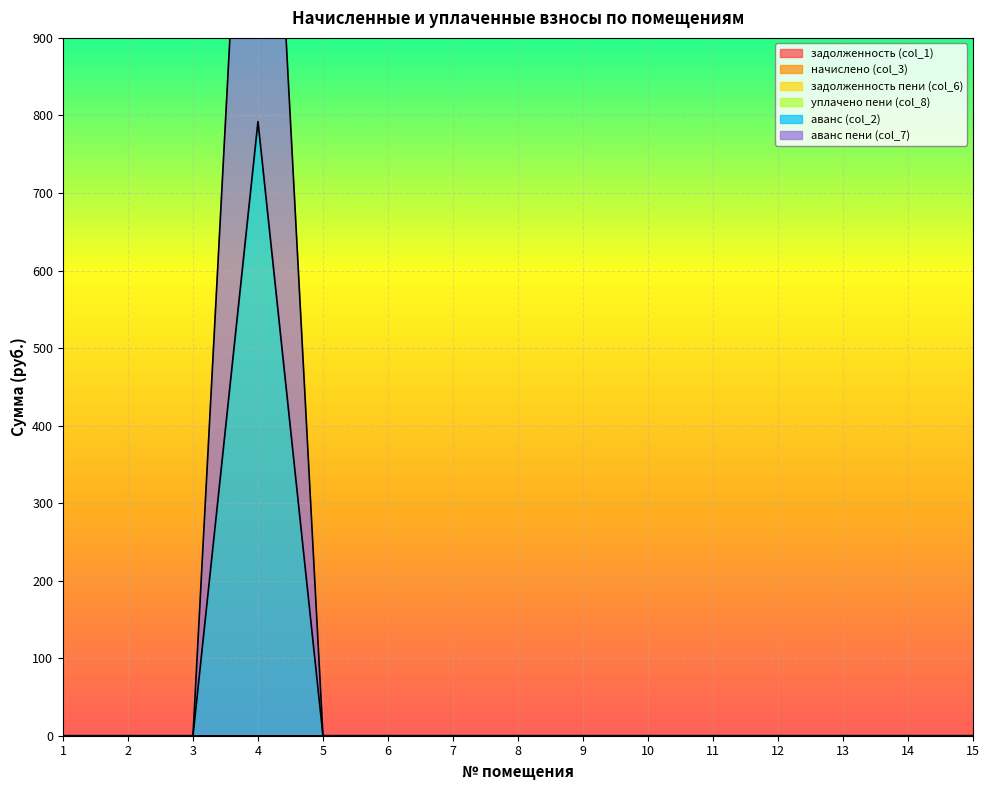

Rank the categories by аванс (col_2) value from lowest to highest.

1, 2, 3, 5, 6, 7, 8, 9, 10, 11, 12, 13, 14, 15, 4